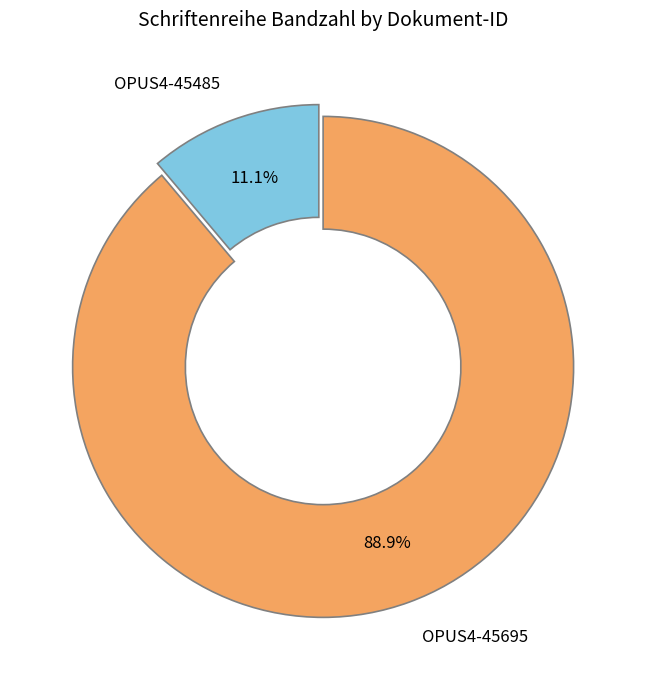

To the nearest percent, what percentage of the pie is OPUS4-45485?

11%